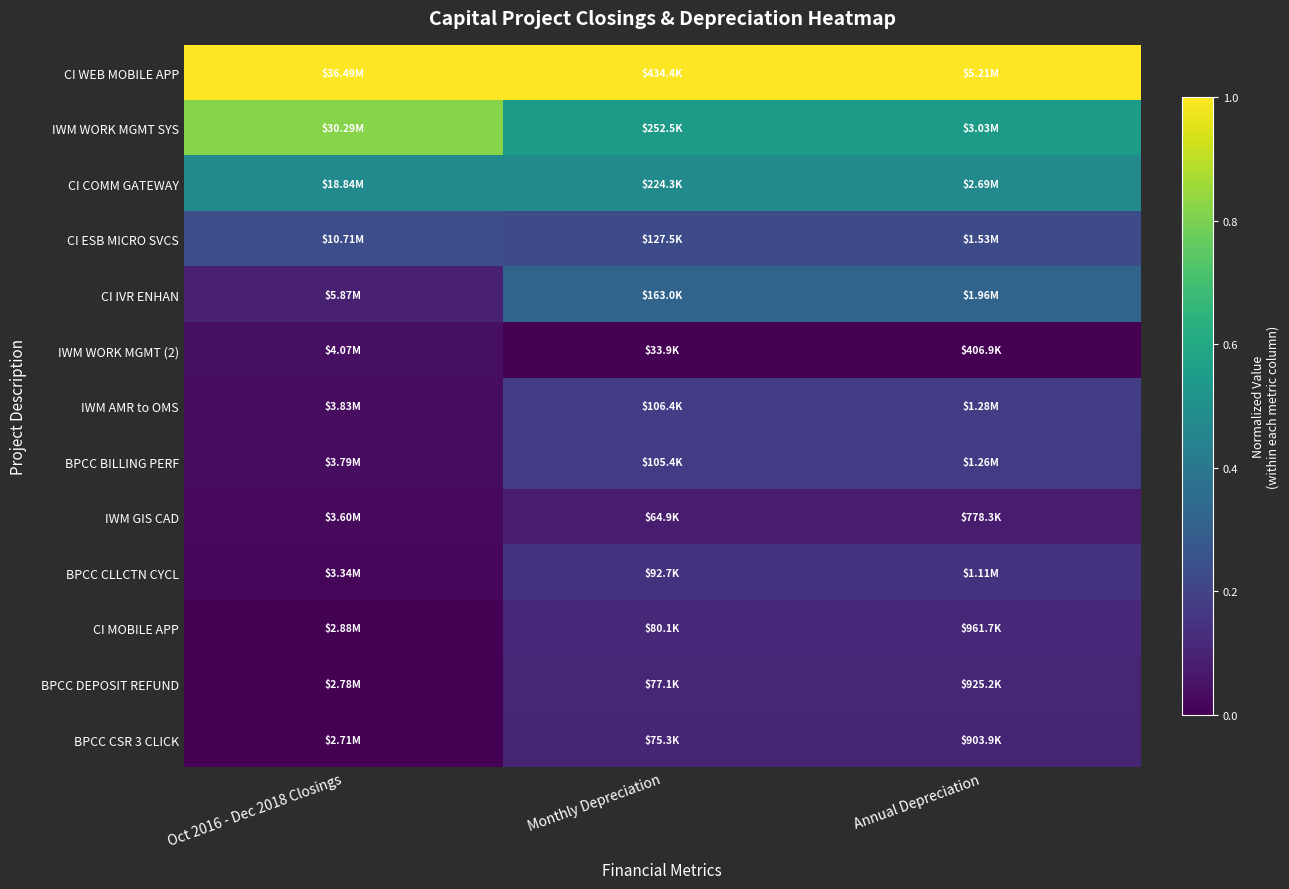

Between Oct 2016 - Dec 2018 Closings and Annual Depreciation, which is larger?

Oct 2016 - Dec 2018 Closings